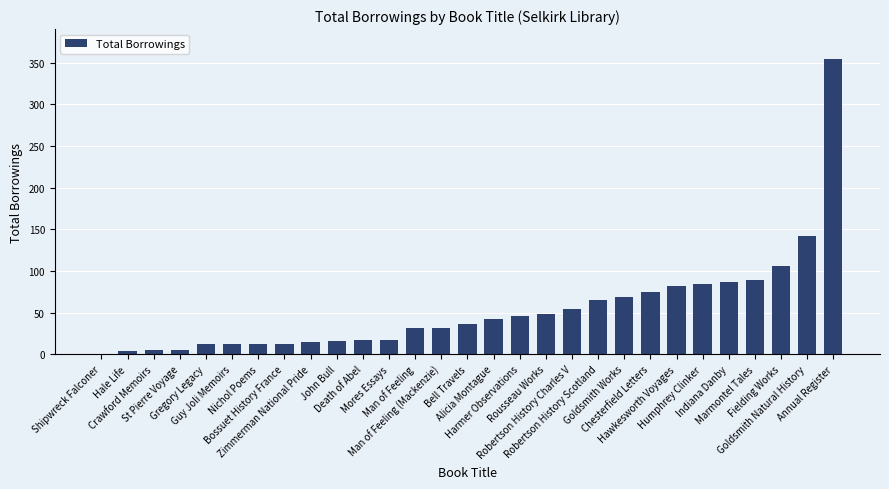

What is the change in value from Nichol Poems to Fielding Works?

+93